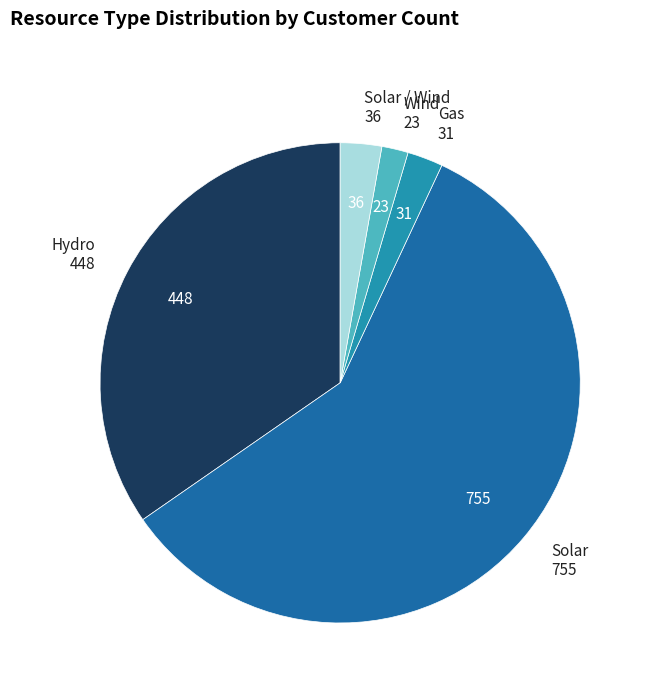

Is there any slice that represents more than half of the pie?

Yes